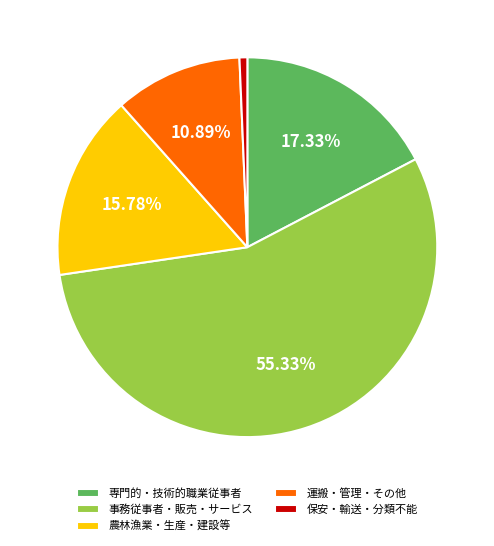

Combined, do 保安・輸送・分類不能 and 専門的・技術的職業従事者 account for over 50%?

No